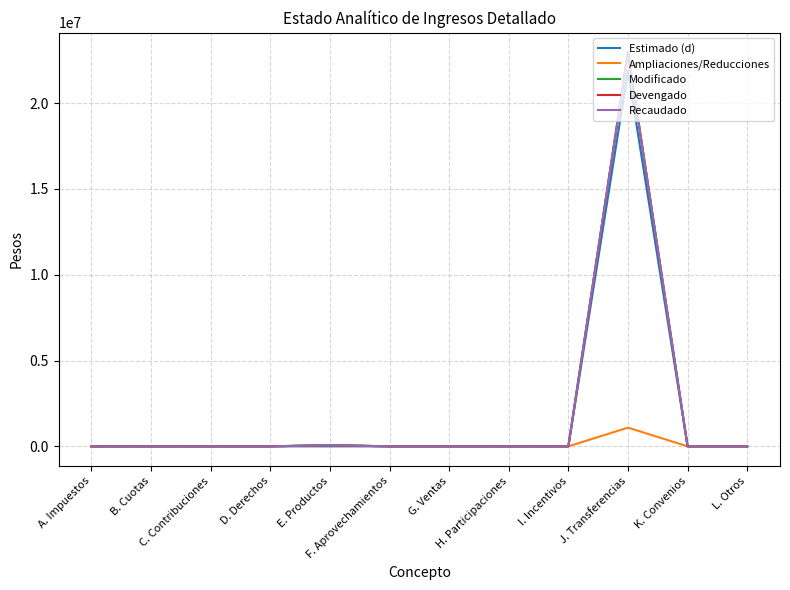

At which label is Modificado closest to 11478678?

E. Productos